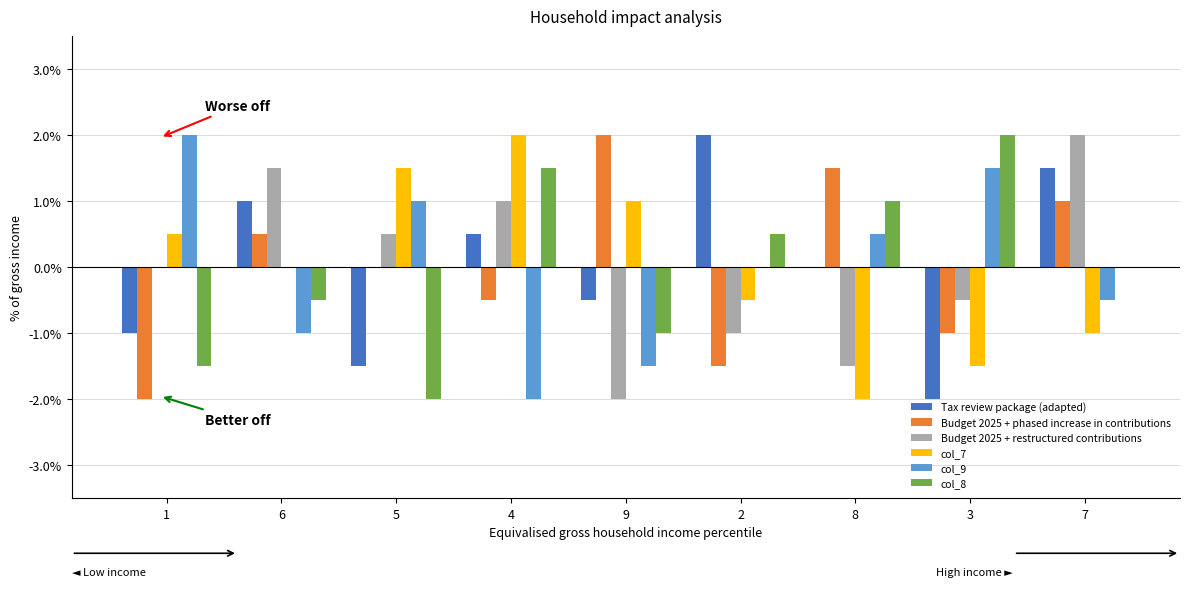

What is the spread (max minus min) of values at 9?

4.0